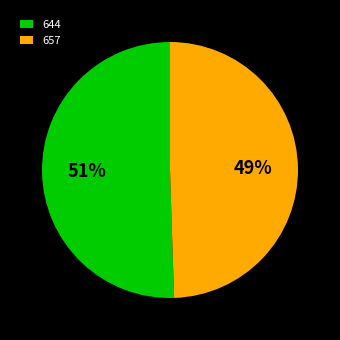

How many slices are in this pie chart?

2